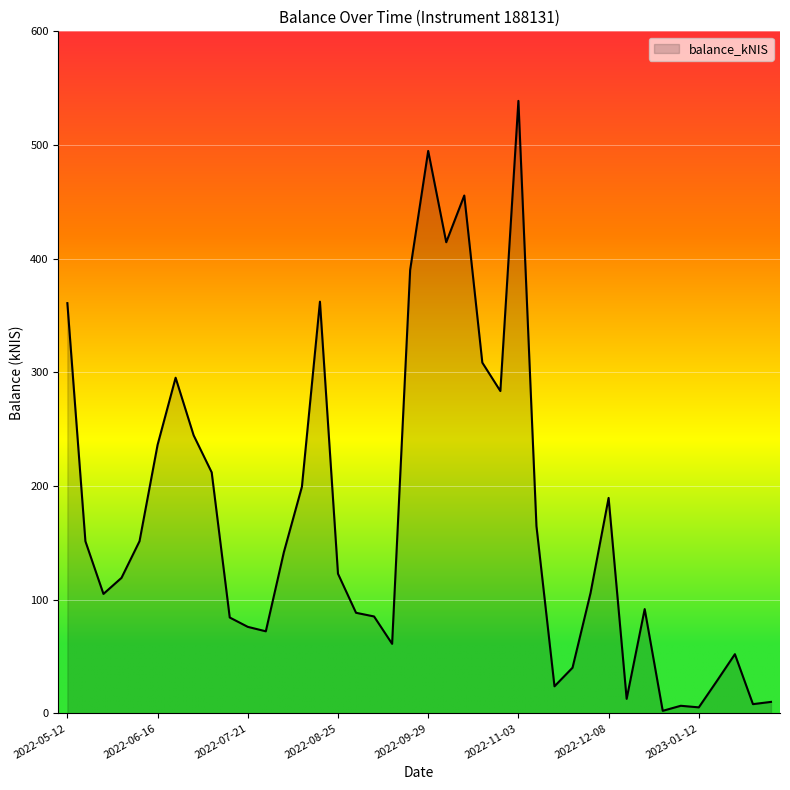

What is the difference between the maximum and minimum values?

536.6